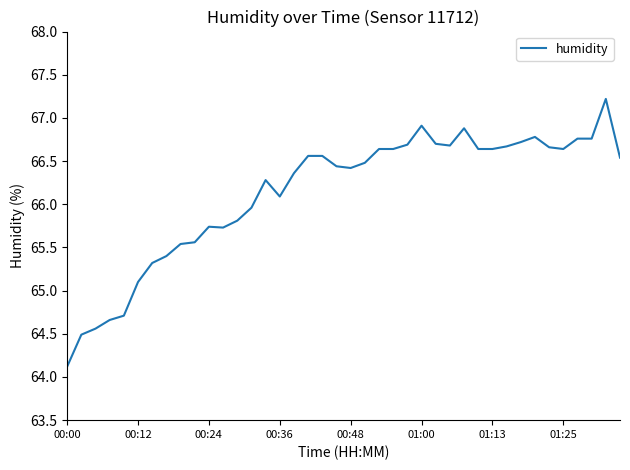

What is the minimum value shown in the chart?

64.1